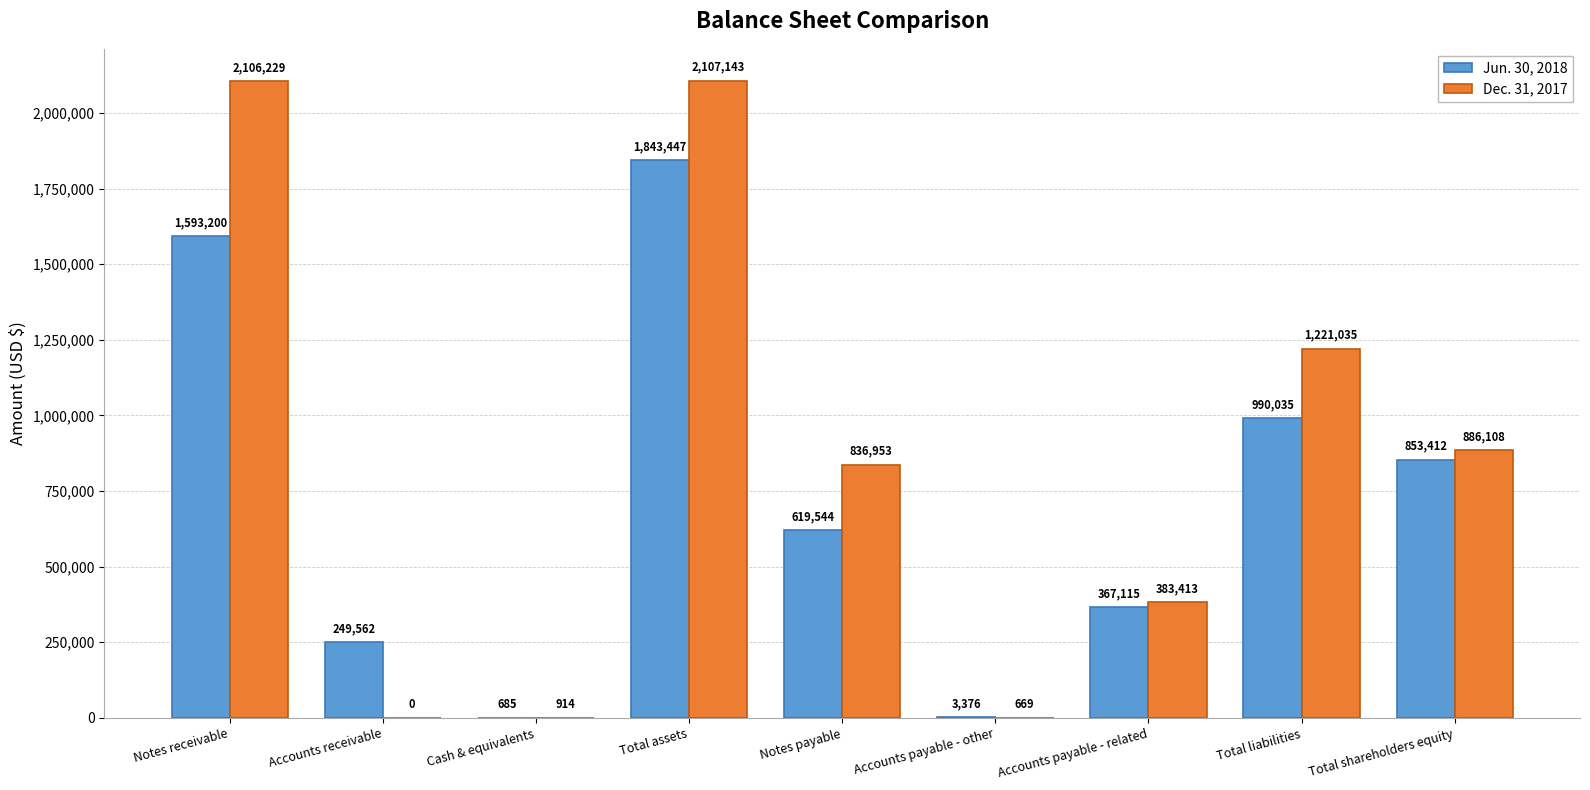

What are all the series names shown in the legend?

Jun. 30, 2018, Dec. 31, 2017